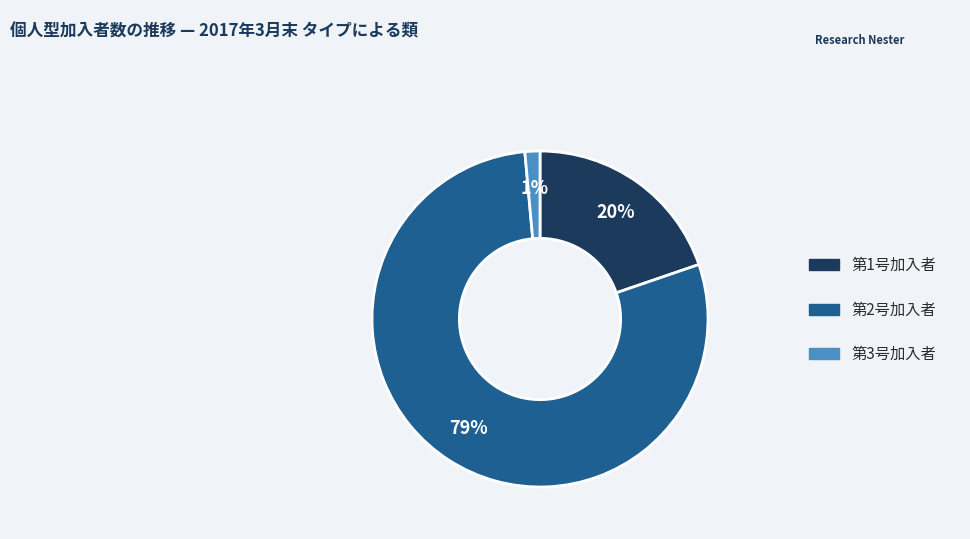

What percentage is the 第1号加入者 slice, to the nearest percent?

20%